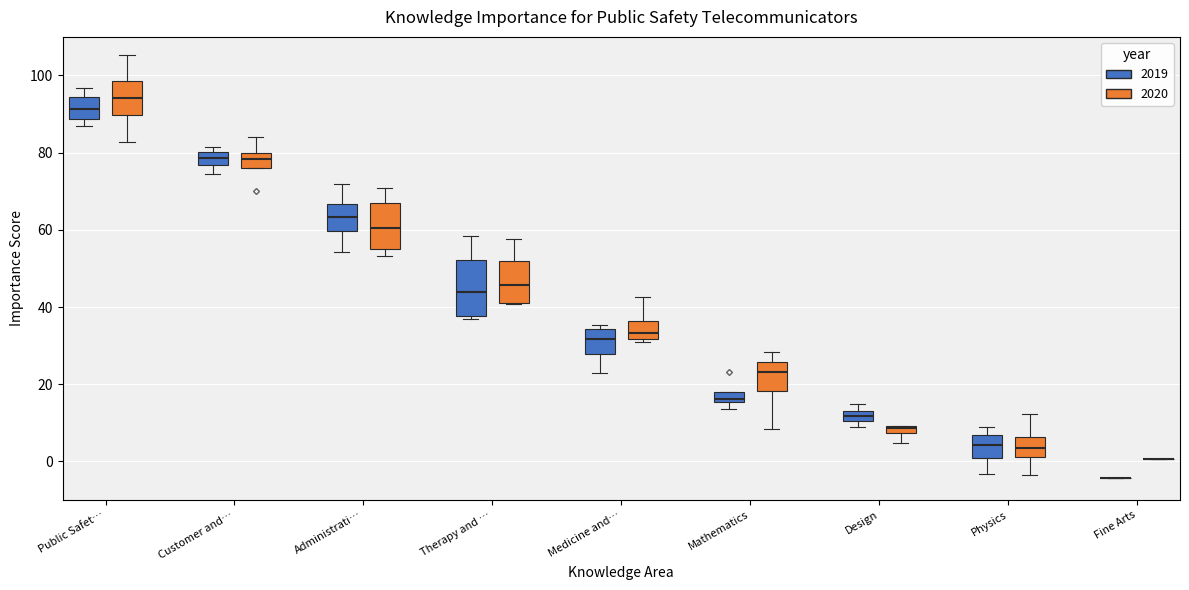

Which box is the tallest, from its lower edge to its upper edge?

Therapy and … (2019)